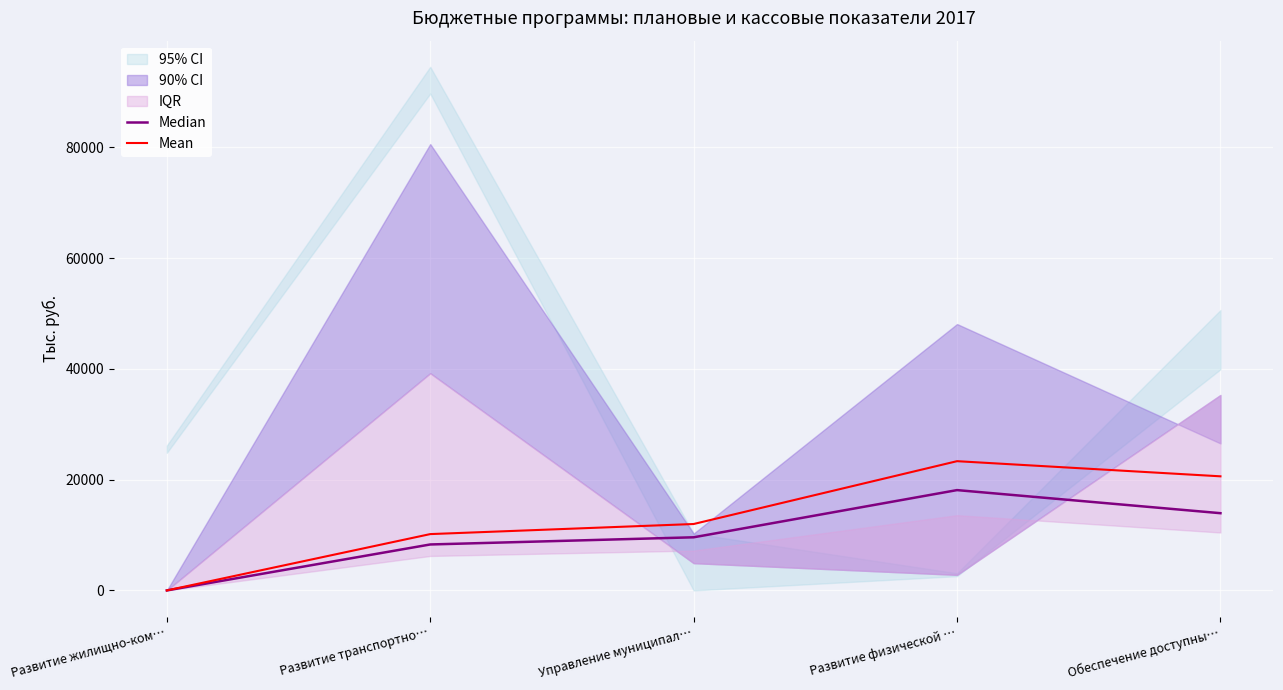

True or false: Mean has a value of 0.0 at Развитие жилищно-ком….

True